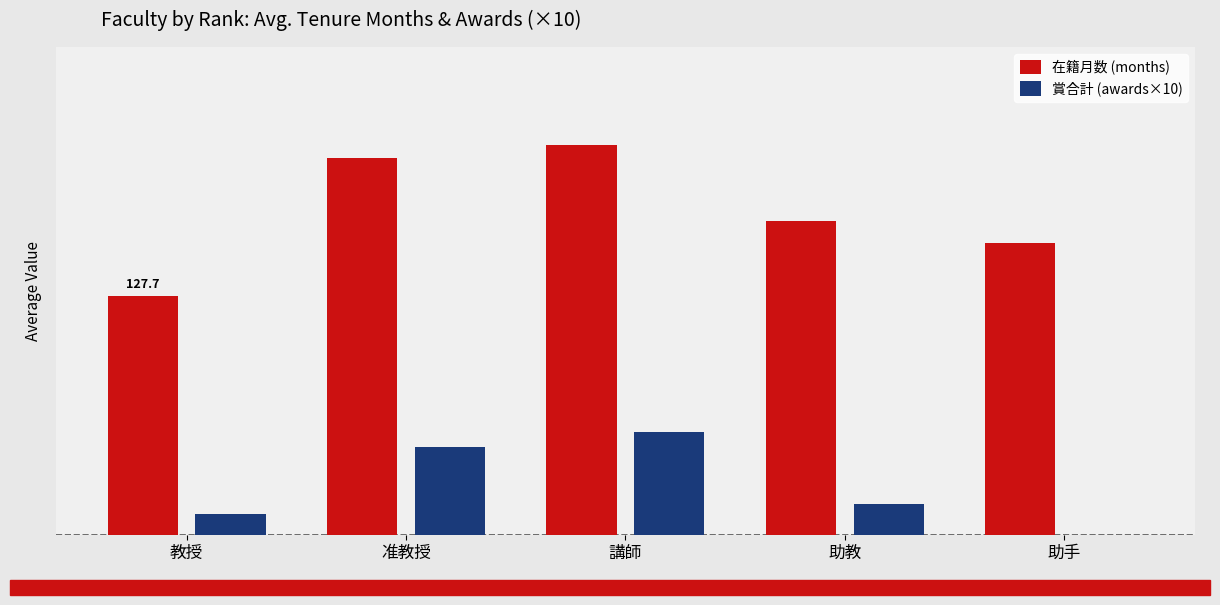

Which series has the largest total across all categories?

在籍月数 (months)